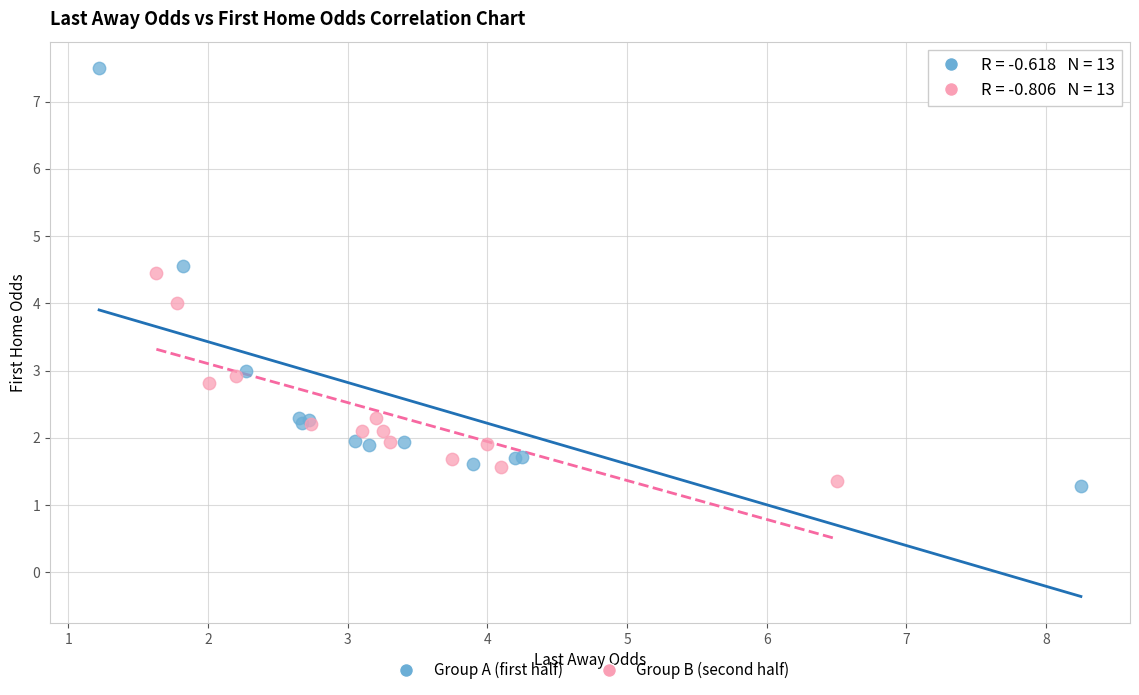

Which series contains the highest Y value?

Group A (first half)